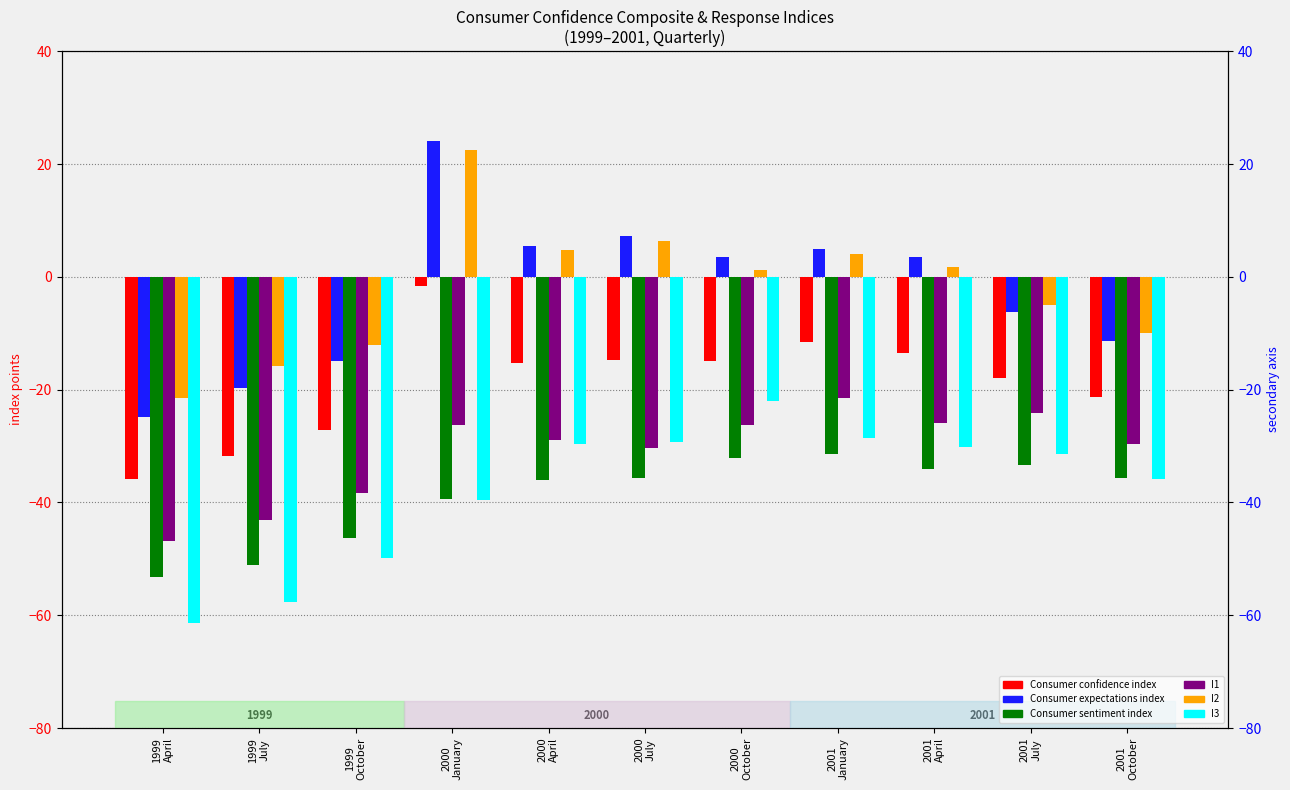

What is the total value across all series at 2001
January?

-84.1